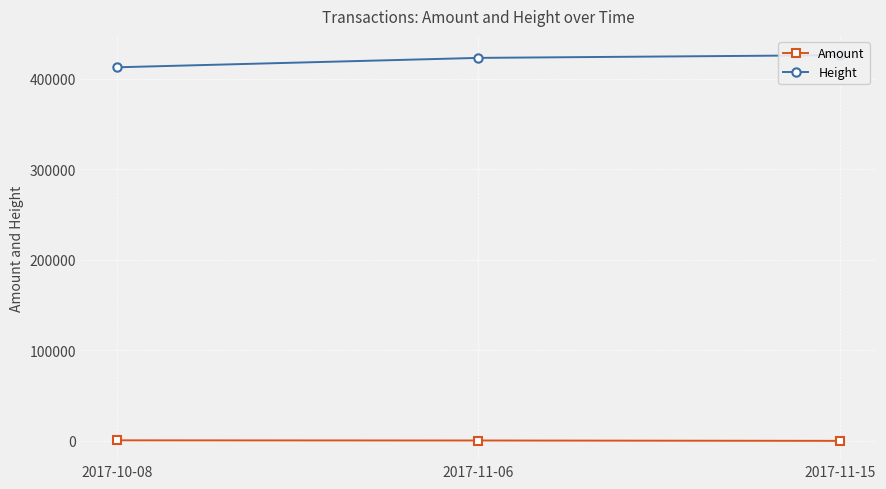

What is the average value of the Amount series?

435.6